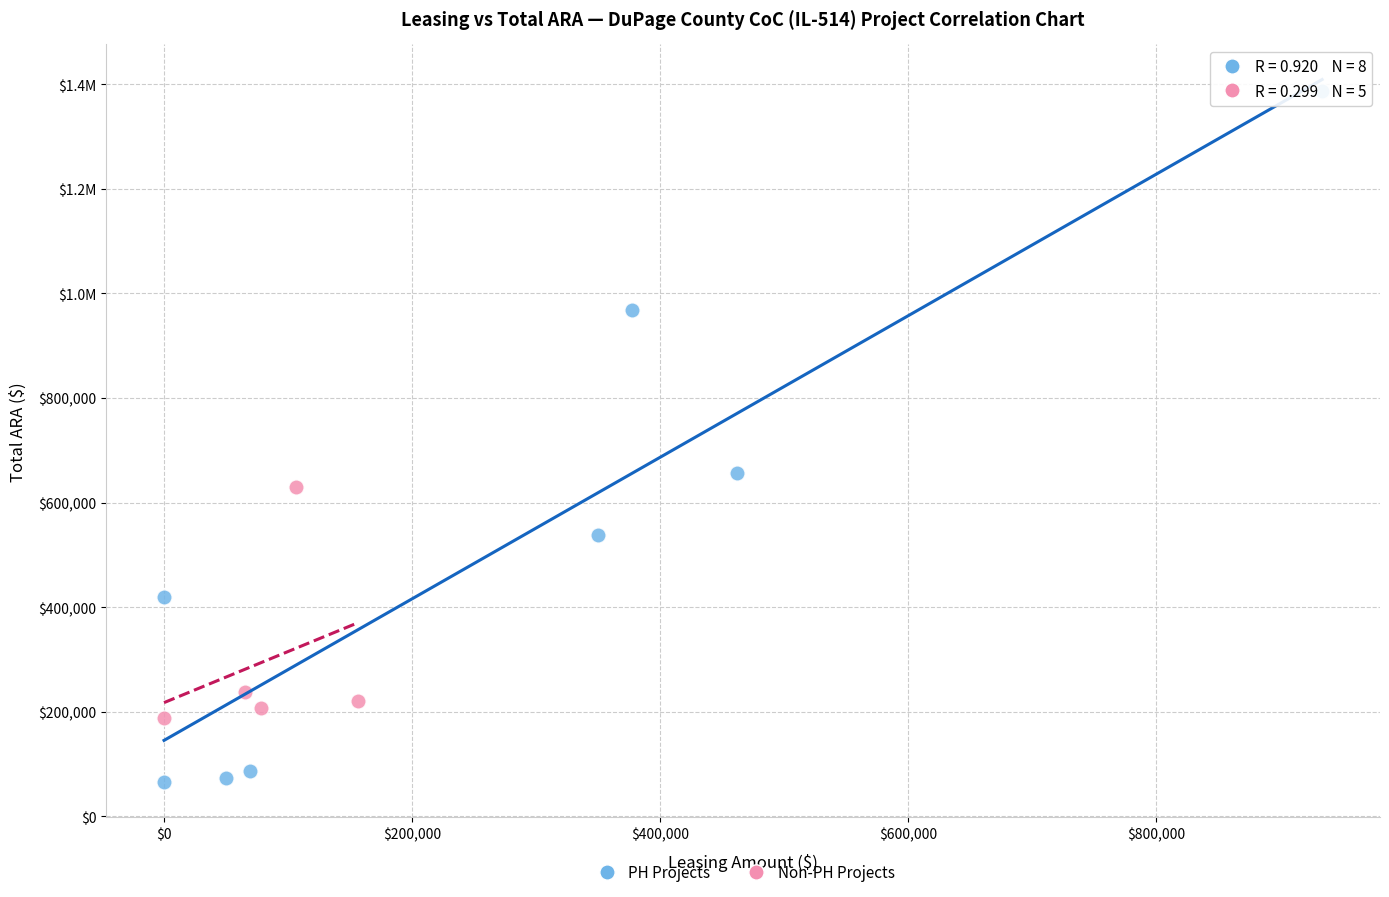

What are all the series names shown in the legend?

PH Projects, Non-PH Projects